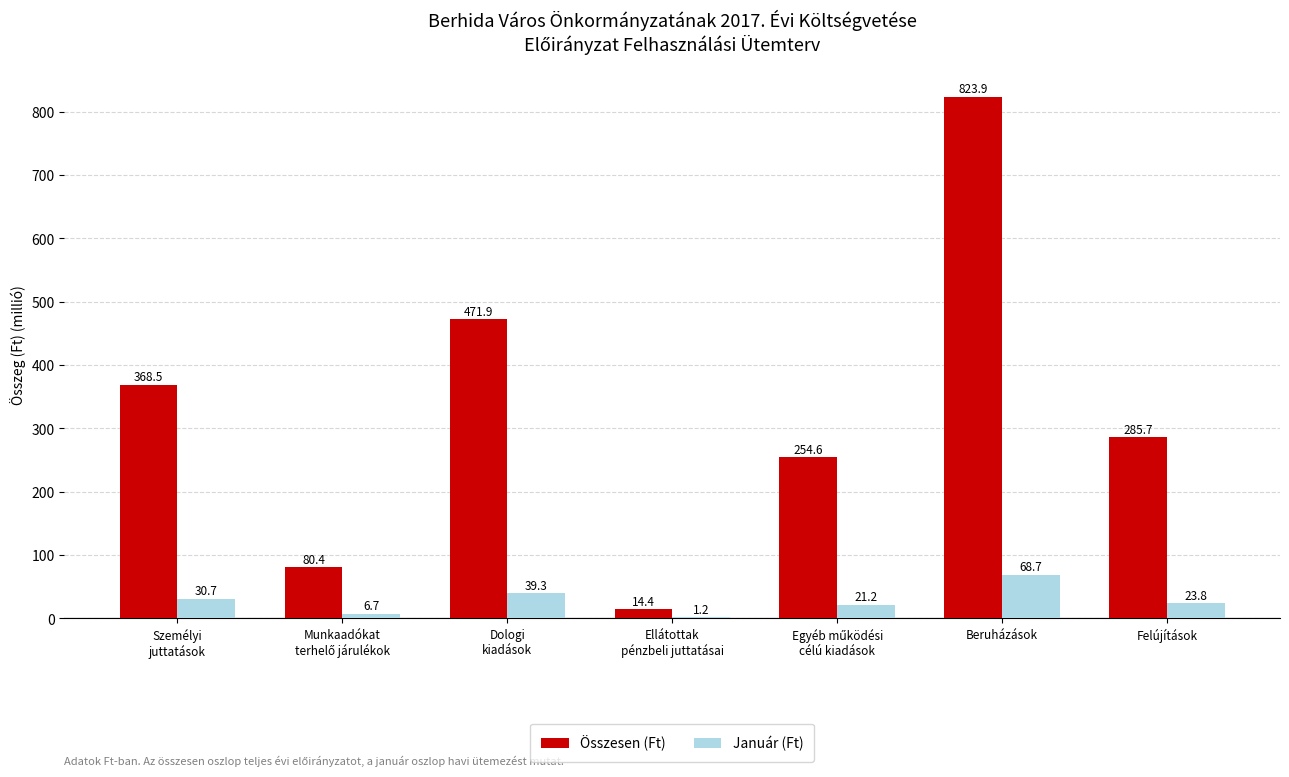

What is the greatest value displayed?

823.9